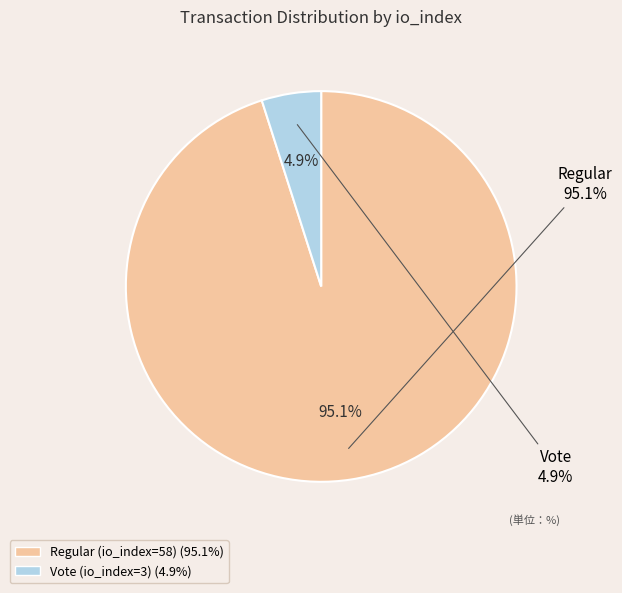

What portion of the pie excludes Vote (io_index=3)?

95.1%